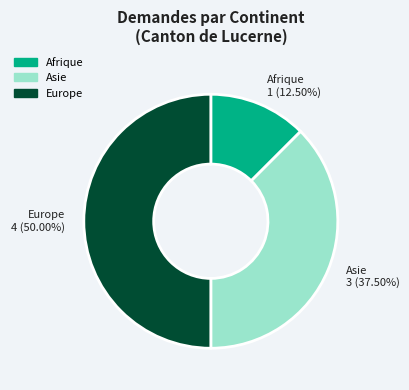

Between Afrique and Asie, which is larger?

Asie